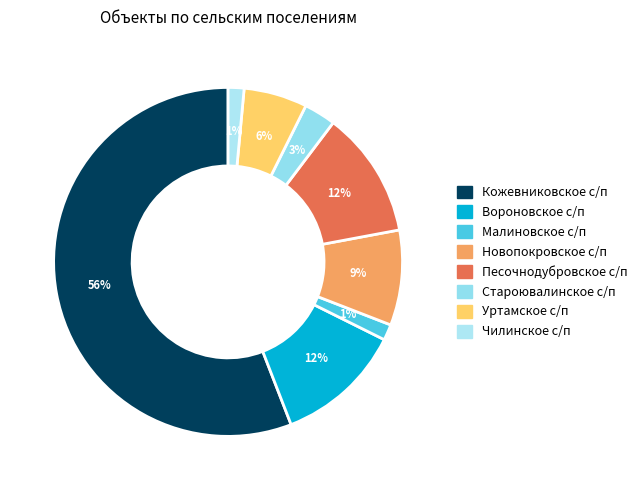

To the nearest percent, what is the average slice percentage?

12%